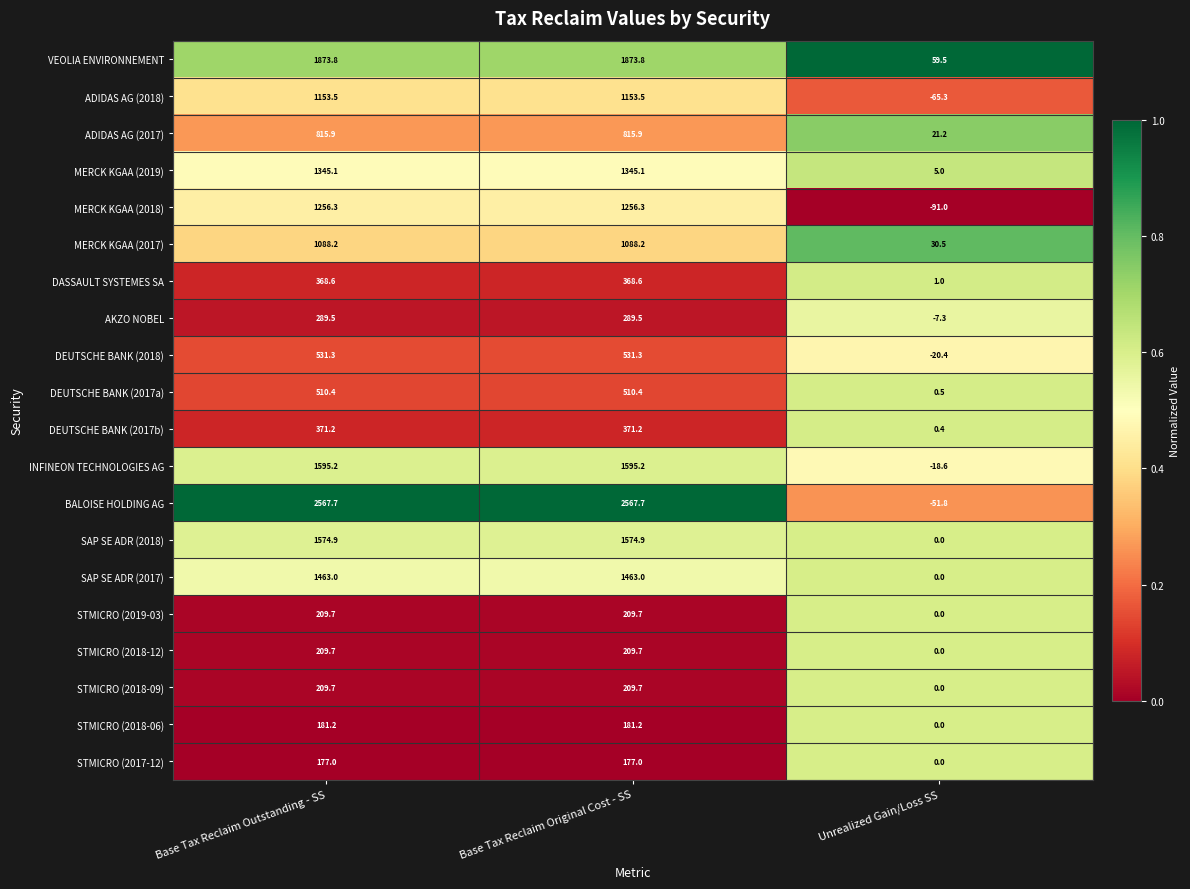

Between Base Tax Reclaim Outstanding - SS and Unrealized Gain/Loss SS, which series saw the biggest shift?

BALOISE HOLDING AG